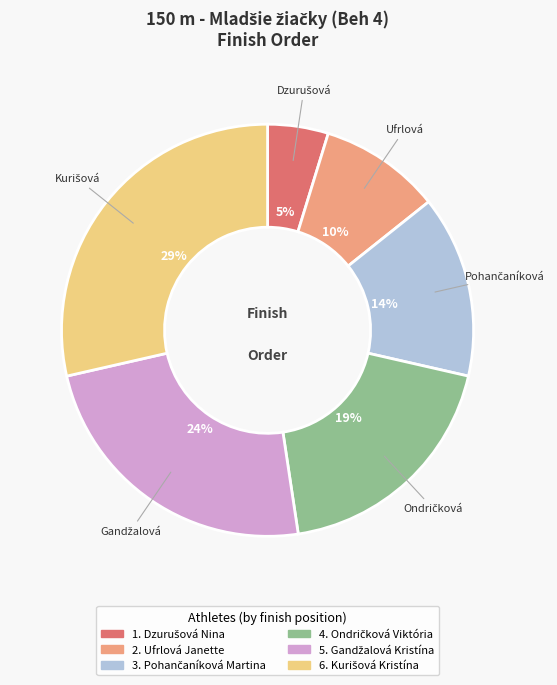

Is there any slice that represents more than half of the pie?

No